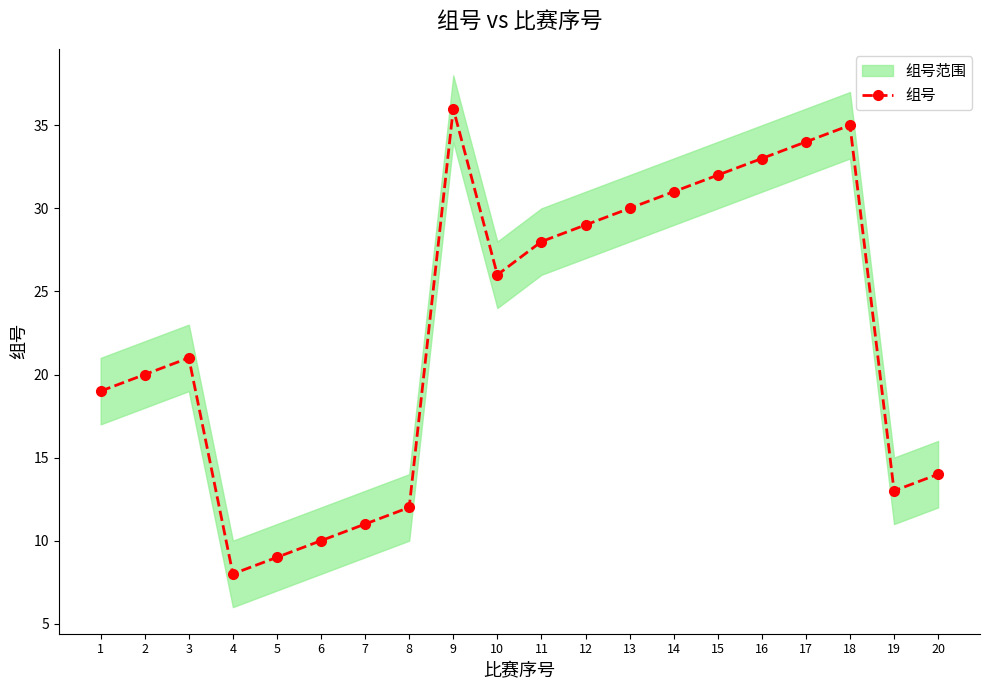

Is it true that the value at 14 is 31?

True